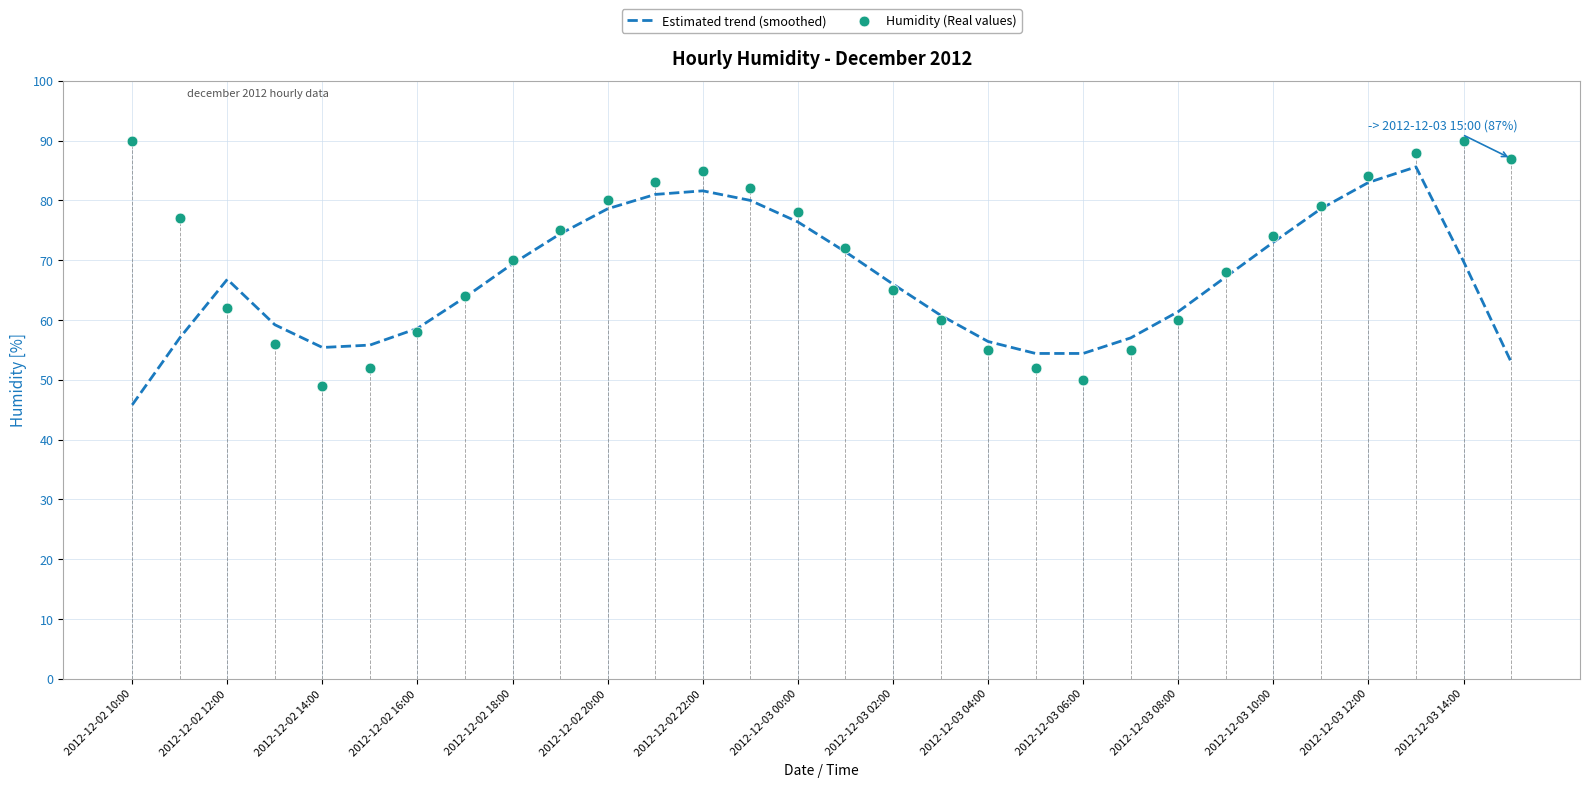

What are all the series names shown in the legend?

Estimated trend (smoothed), Humidity (Real values)